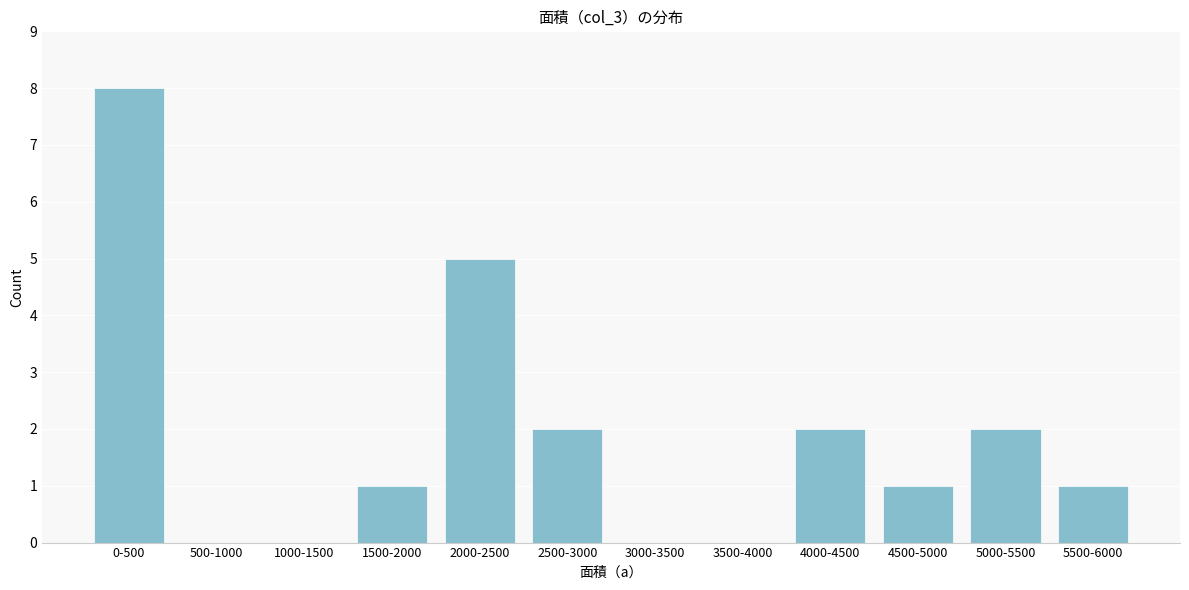

Reading right to left, what are all the values shown in this chart?

5500-6000=1	5000-5500=2	4500-5000=1	4000-4500=2	3500-4000=0	3000-3500=0	2500-3000=2	2000-2500=5	1500-2000=1	1000-1500=0	500-1000=0	0-500=8